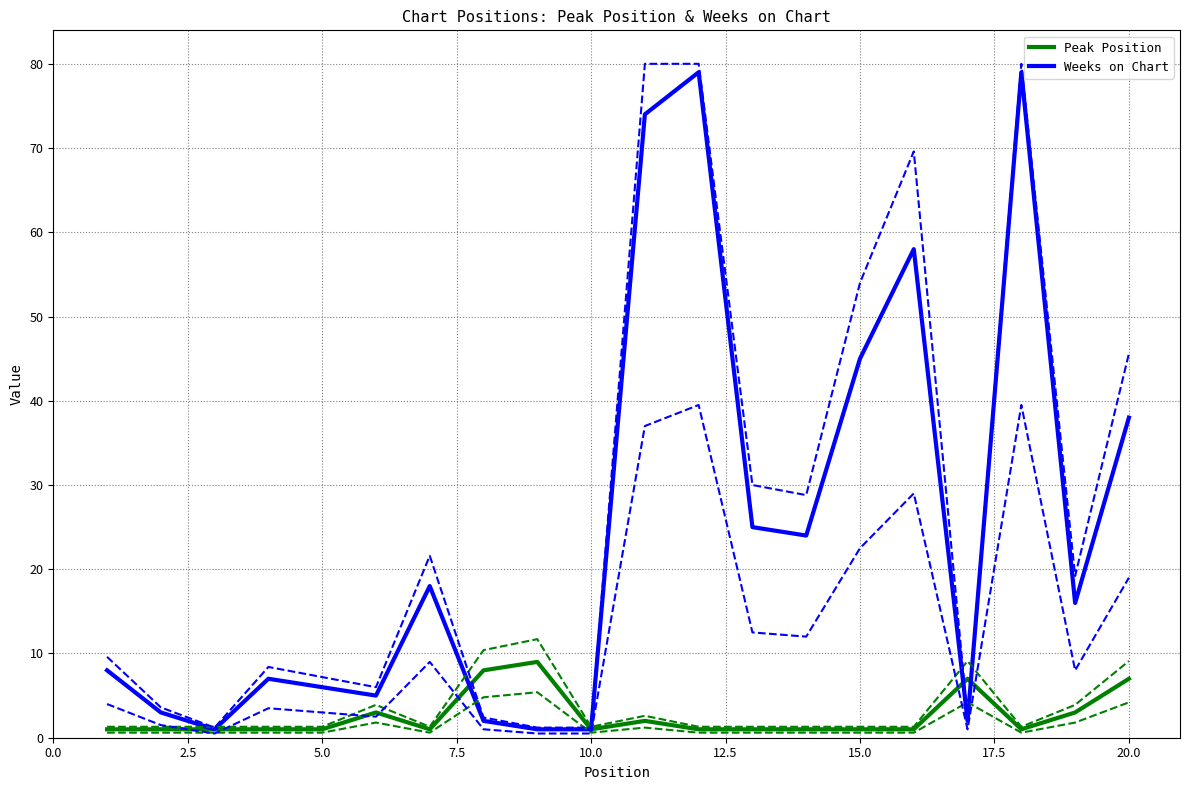

Is it true that Peak Position equals 15 at 20.0?

False